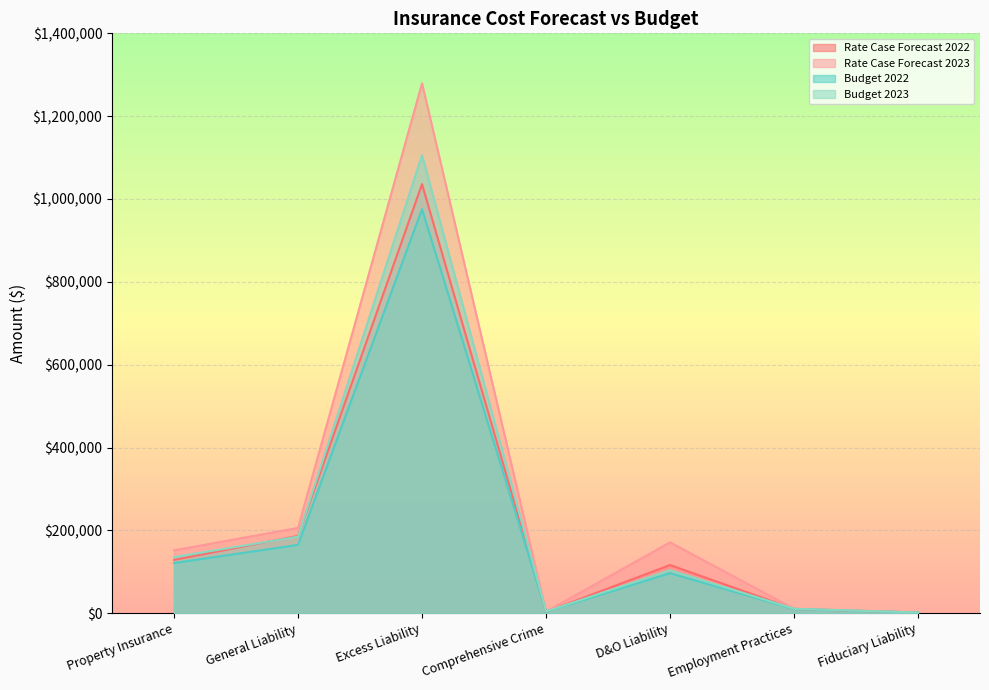

Which category has the lowest value across all series?

Fiduciary Liability